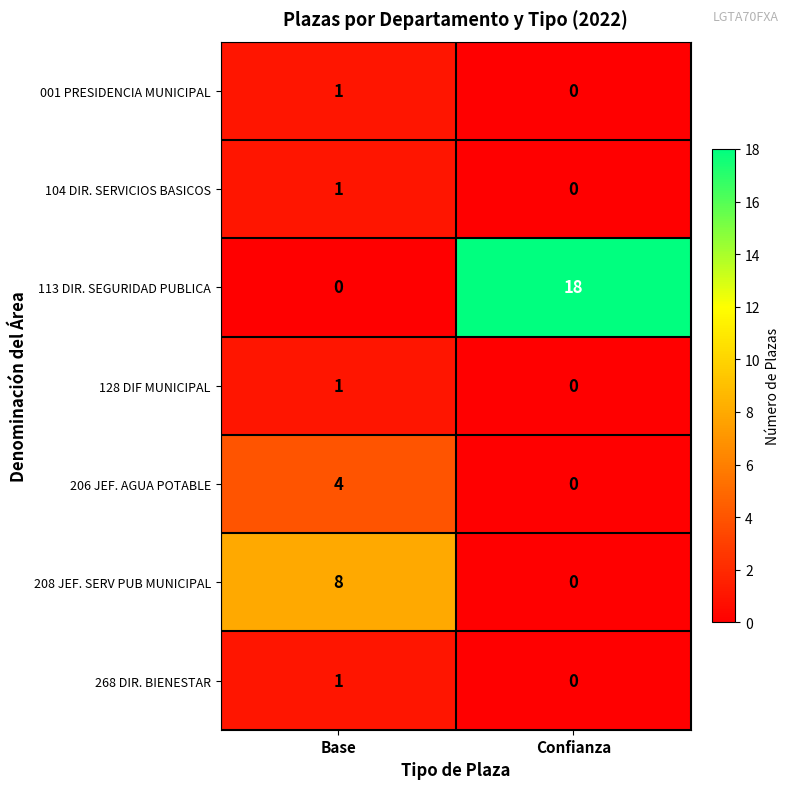

What is the average value of the 113 DIR. SEGURIDAD PUBLICA series?

9